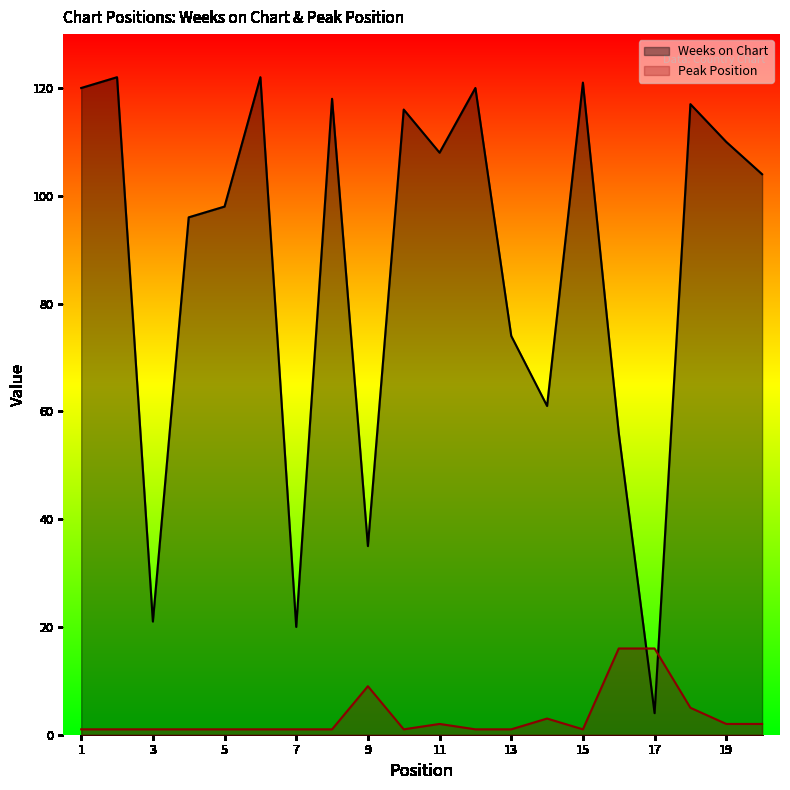

What is the lowest value of the Peak Position series?

1